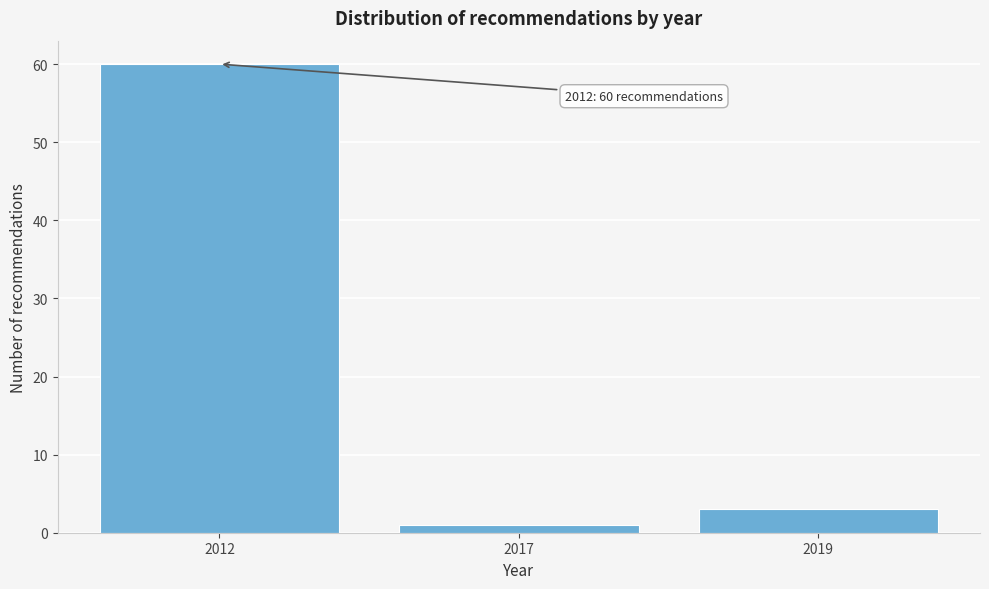

Reading right to left, list all the values displayed in this chart.

3	1	60